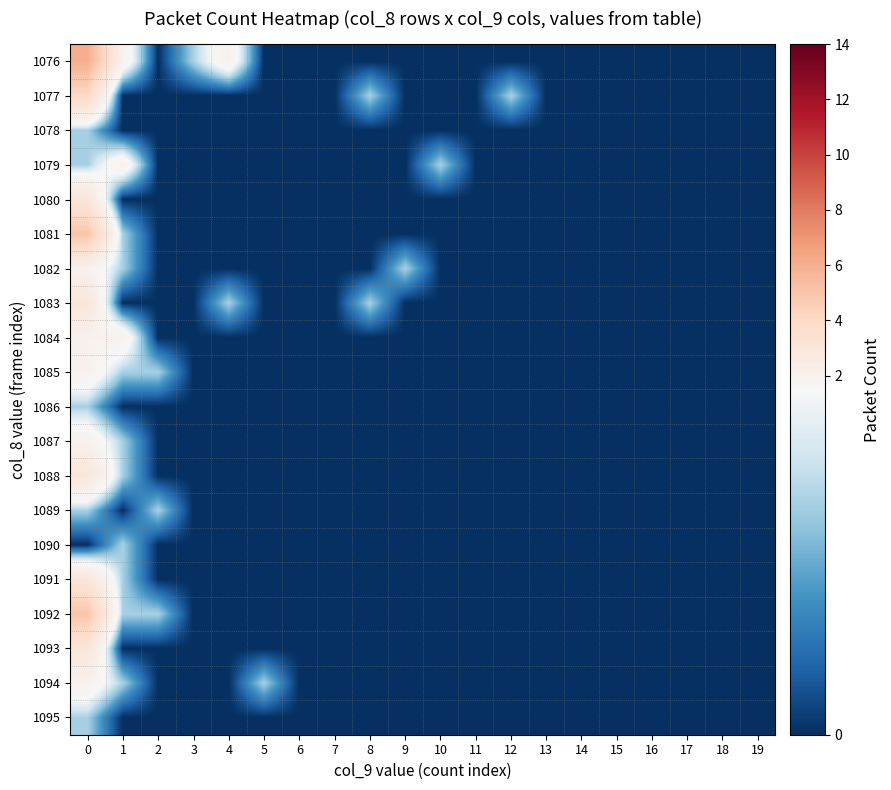

Reading left to right, what are all the values shown in this chart?

1076: 0=6	1=2	2=0	3=1	4=2	5=0	6=0	7=0	8=0	9=0	10=0	11=0	12=0	13=0	14=0	15=0	16=0	17=0	18=0	19=0
1077: 0=4	1=0	2=0	3=0	4=0	5=0	6=0	7=0	8=1	9=0	10=0	11=0	12=1	13=0	14=0	15=0	16=0	17=0	18=0	19=0
1078: 0=1	1=0	2=0	3=0	4=0	5=0	6=0	7=0	8=0	9=0	10=0	11=0	12=0	13=0	14=0	15=0	16=0	17=0	18=0	19=0
1079: 0=1	1=2	2=0	3=0	4=0	5=0	6=0	7=0	8=0	9=0	10=1	11=0	12=0	13=0	14=0	15=0	16=0	17=0	18=0	19=0
1080: 0=3	1=0	2=0	3=0	4=0	5=0	6=0	7=0	8=0	9=0	10=0	11=0	12=0	13=0	14=0	15=0	16=0	17=0	18=0	19=0
1081: 0=5	1=1	2=0	3=0	4=0	5=0	6=0	7=0	8=0	9=0	10=0	11=0	12=0	13=0	14=0	15=0	16=0	17=0	18=0	19=0
1082: 0=2	1=1	2=0	3=0	4=0	5=0	6=0	7=0	8=0	9=1	10=0	11=0	12=0	13=0	14=0	15=0	16=0	17=0	18=0	19=0
1083: 0=3	1=0	2=0	3=0	4=1	5=0	6=0	7=0	8=1	9=0	10=0	11=0	12=0	13=0	14=0	15=0	16=0	17=0	18=0	19=0
1084: 0=2	1=2	2=0	3=0	4=0	5=0	6=0	7=0	8=0	9=0	10=0	11=0	12=0	13=0	14=0	15=0	16=0	17=0	18=0	19=0
1085: 0=2	1=1	2=1	3=0	4=0	5=0	6=0	7=0	8=0	9=0	10=0	11=0	12=0	13=0	14=0	15=0	16=0	17=0	18=0	19=0
1086: 0=1	1=0	2=0	3=0	4=0	5=0	6=0	7=0	8=0	9=0	10=0	11=0	12=0	13=0	14=0	15=0	16=0	17=0	18=0	19=0
1087: 0=2	1=1	2=0	3=0	4=0	5=0	6=0	7=0	8=0	9=0	10=0	11=0	12=0	13=0	14=0	15=0	16=0	17=0	18=0	19=0
1088: 0=3	1=1	2=0	3=0	4=0	5=0	6=0	7=0	8=0	9=0	10=0	11=0	12=0	13=0	14=0	15=0	16=0	17=0	18=0	19=0
1089: 0=1	1=0	2=1	3=0	4=0	5=0	6=0	7=0	8=0	9=0	10=0	11=0	12=0	13=0	14=0	15=0	16=0	17=0	18=0	19=0
1090: 0=0	1=1	2=0	3=0	4=0	5=0	6=0	7=0	8=0	9=0	10=0	11=0	12=0	13=0	14=0	15=0	16=0	17=0	18=0	19=0
1091: 0=3	1=1	2=0	3=0	4=0	5=0	6=0	7=0	8=0	9=0	10=0	11=0	12=0	13=0	14=0	15=0	16=0	17=0	18=0	19=0
1092: 0=5	1=1	2=1	3=0	4=0	5=0	6=0	7=0	8=0	9=0	10=0	11=0	12=0	13=0	14=0	15=0	16=0	17=0	18=0	19=0
1093: 0=3	1=0	2=0	3=0	4=0	5=0	6=0	7=0	8=0	9=0	10=0	11=0	12=0	13=0	14=0	15=0	16=0	17=0	18=0	19=0
1094: 0=2	1=1	2=0	3=0	4=0	5=1	6=0	7=0	8=0	9=0	10=0	11=0	12=0	13=0	14=0	15=0	16=0	17=0	18=0	19=0
1095: 0=1	1=0	2=0	3=0	4=0	5=0	6=0	7=0	8=0	9=0	10=0	11=0	12=0	13=0	14=0	15=0	16=0	17=0	18=0	19=0